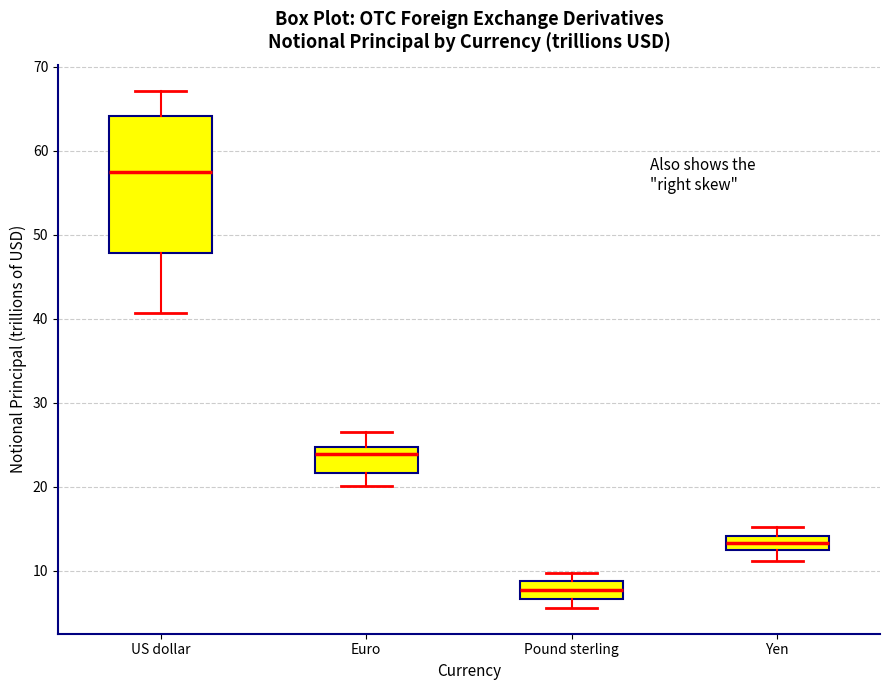

Comparing the boxes themselves (not the whiskers), which one is the tallest?

US dollar